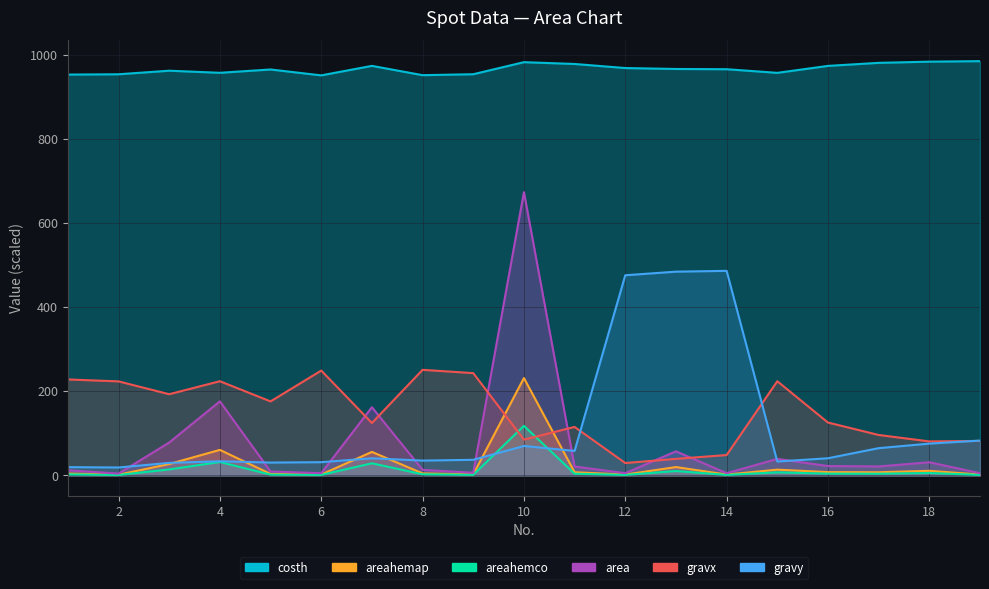

Between 1 and 7, which series saw the biggest shift?

area